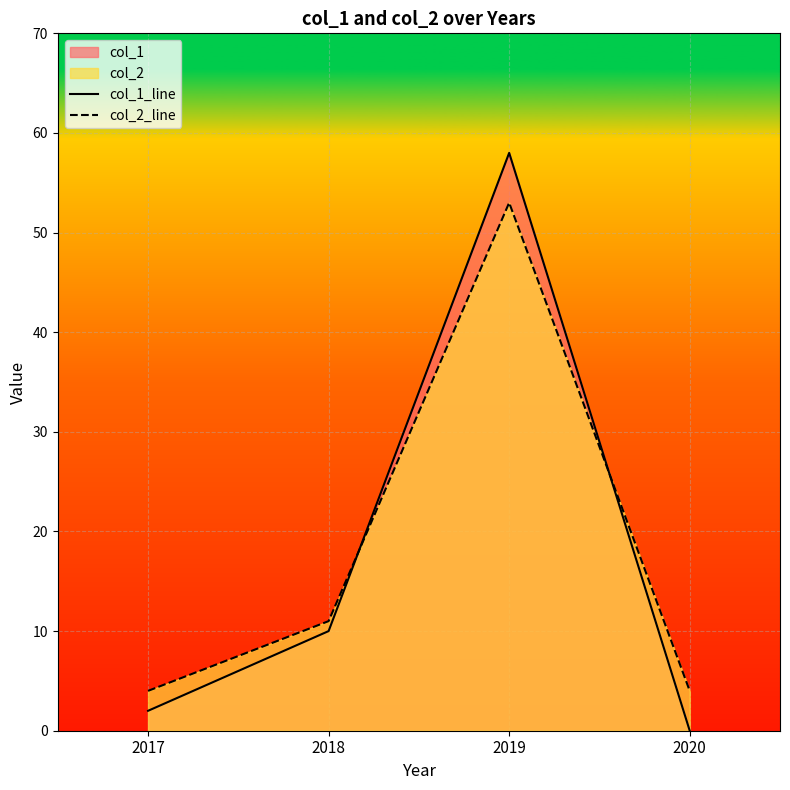

Reading right to left, list all the values displayed in this chart.

col_1_line: 2020=0	2019=58	2018=10	2017=2
col_2_line: 2020=4	2019=53	2018=11	2017=4